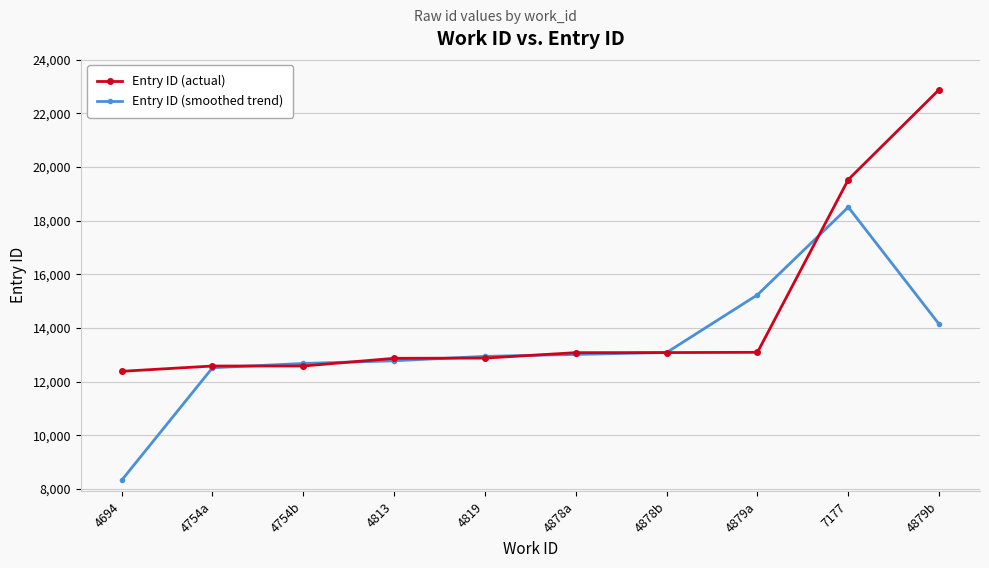

The Entry ID (smoothed trend) series shows 13084.3 at 4878b. True or false?

True